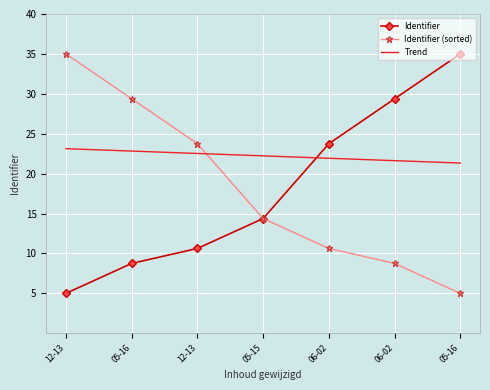

Count the number of data series in this chart.

3